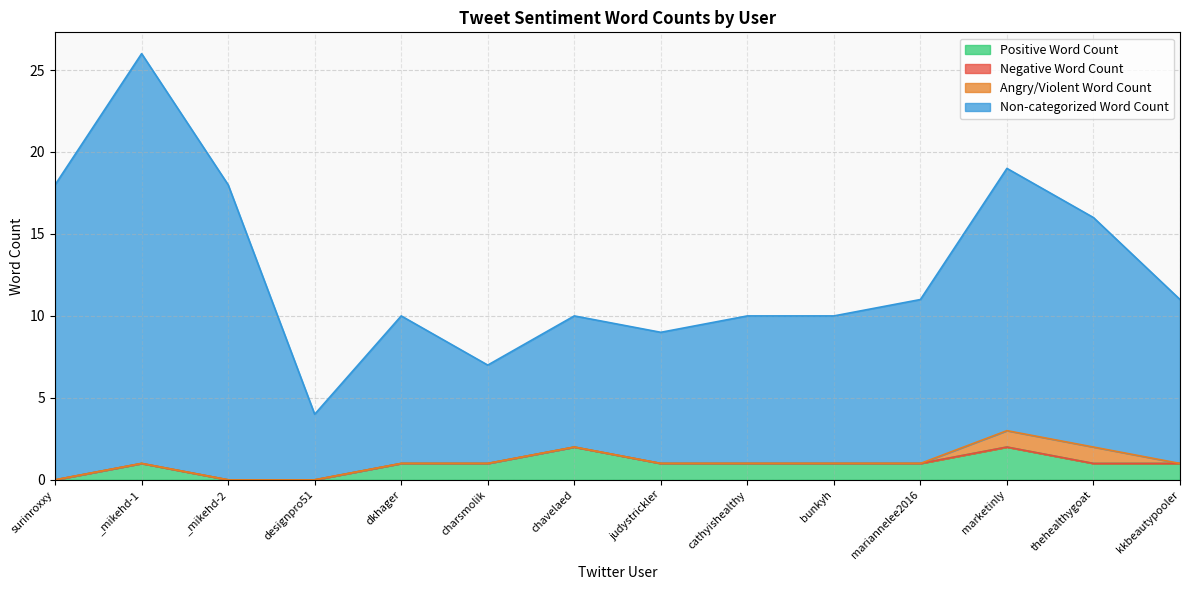

At which label is Positive Word Count closest to 1?

_mikehd-1